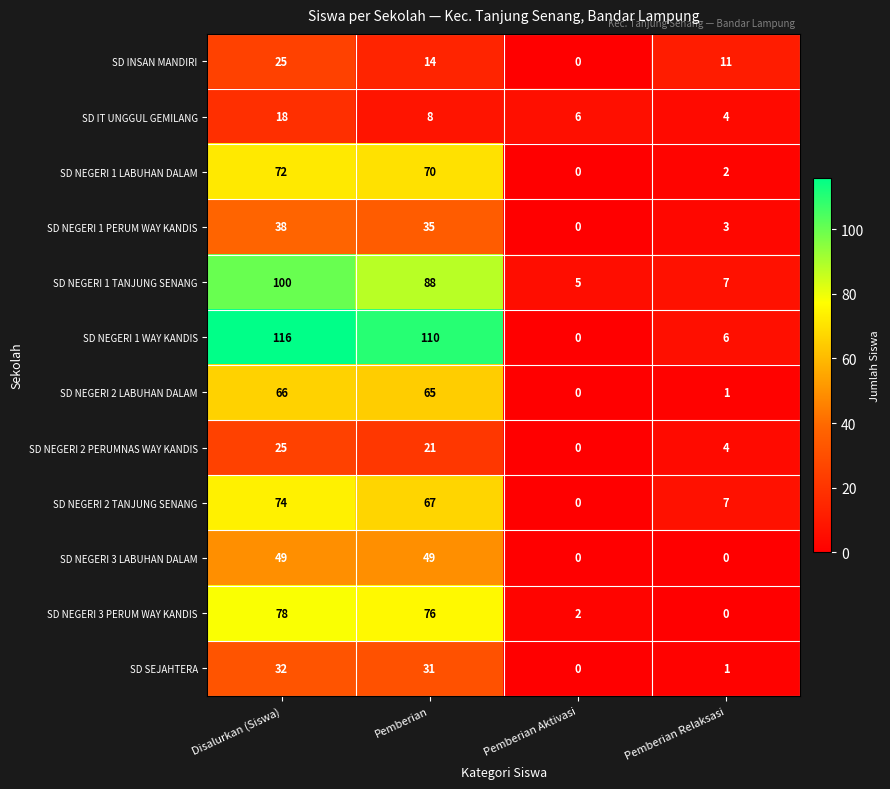

Which series has the widest spread of values?

SD NEGERI 1 WAY KANDIS